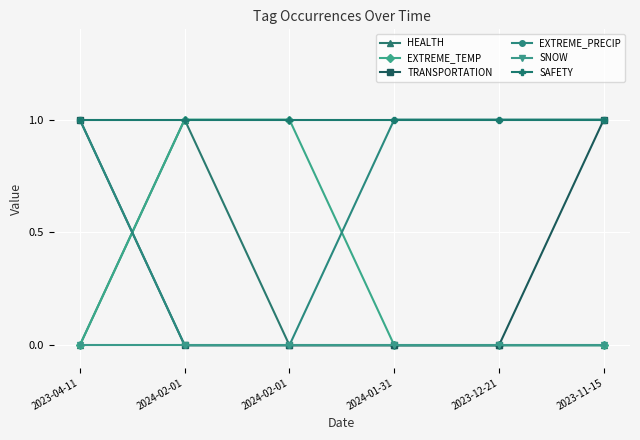

How many times do EXTREME_TEMP and EXTREME_PRECIP cross each other?

2